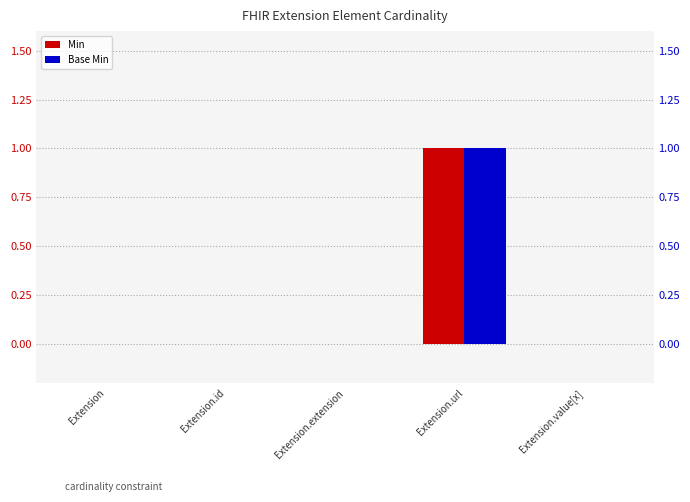

At how many categories does at least one series exceed 0?

1